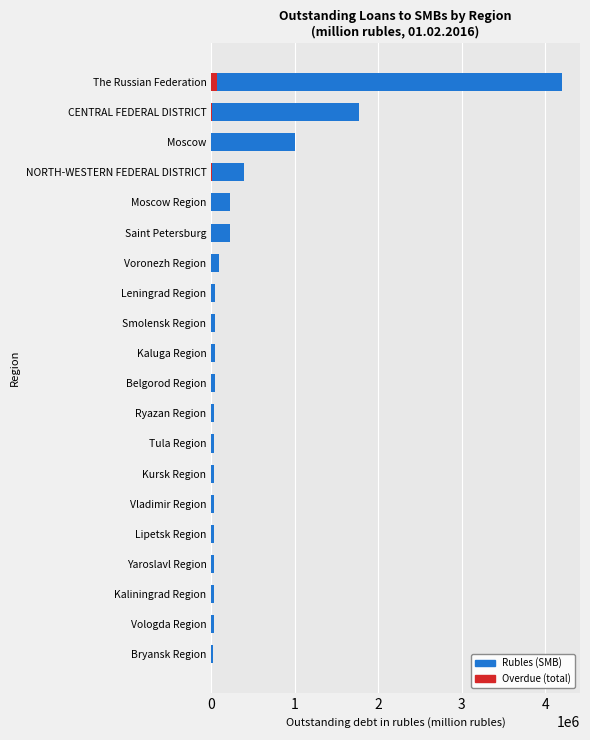

Which has a higher value, Leningrad Region or Vologda Region?

Leningrad Region